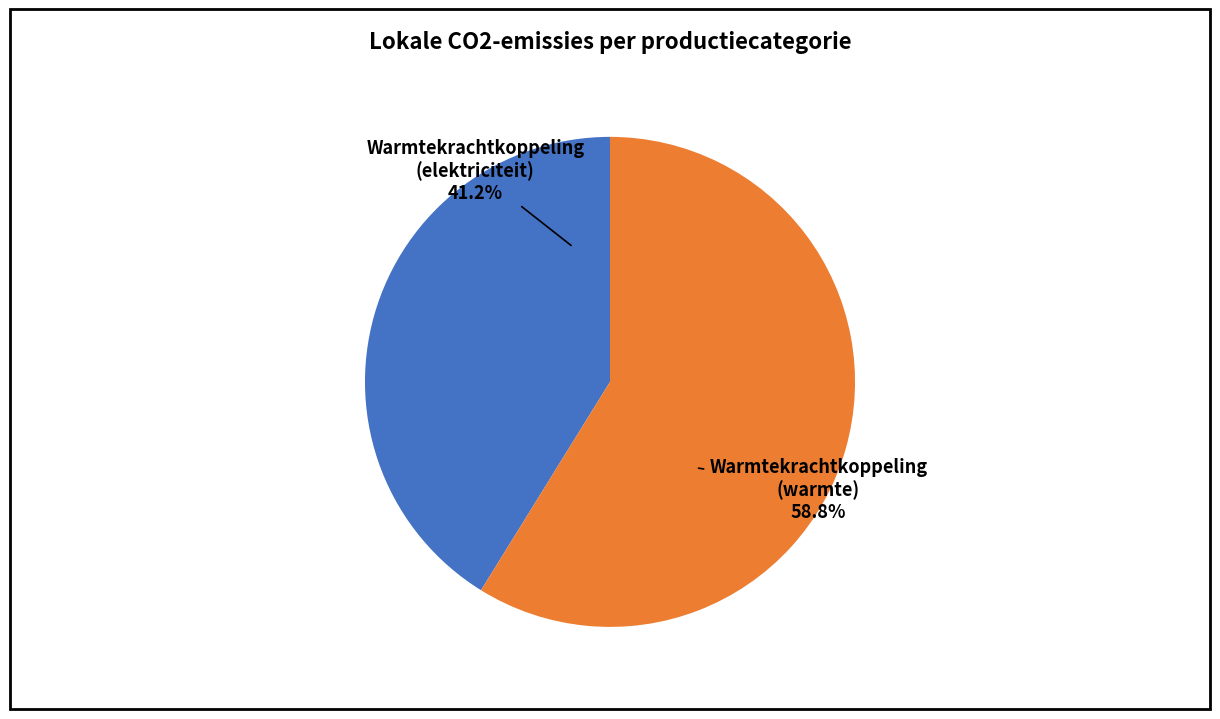

How many segments does this pie chart have?

2